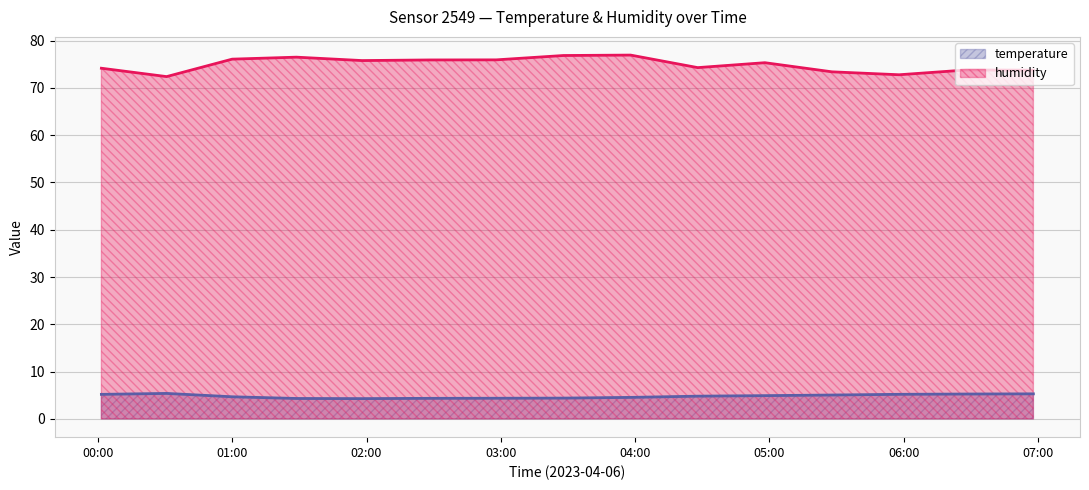

What is the difference between the second highest and minimum values in the humidity series?

4.5